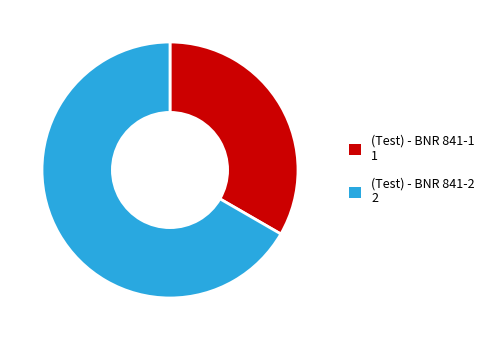

The (Test) - BNR 841-2 slice represents 78% of the pie. True or false?

False